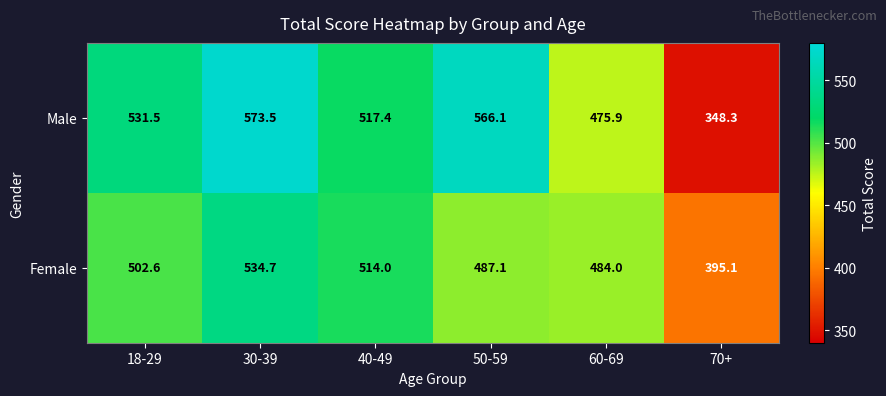

At which category is the sum across all series the highest?

30-39